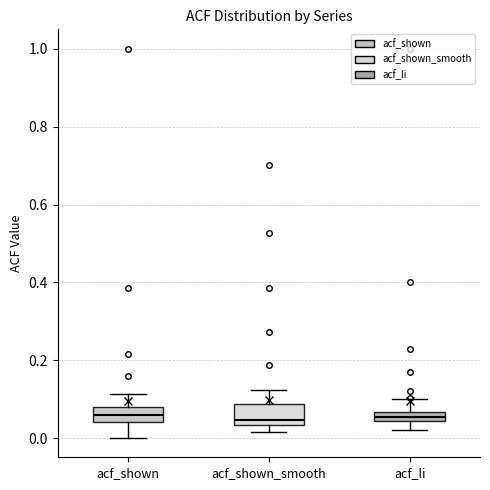

Where does the lower whisker of the box for acf_li end on the y-axis? The values are not printed on the chart, so give them approximately, as read against the axis.

0.02